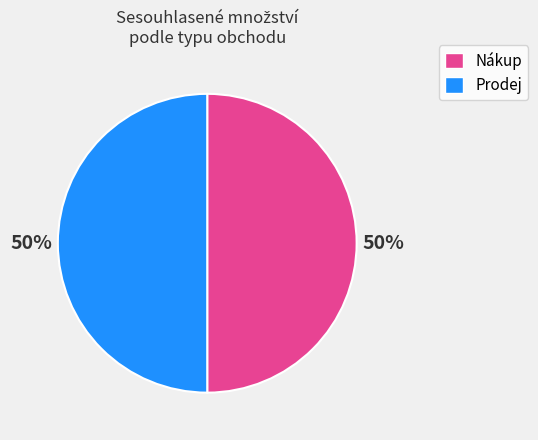

To the nearest percent, what is the average slice percentage?

50%